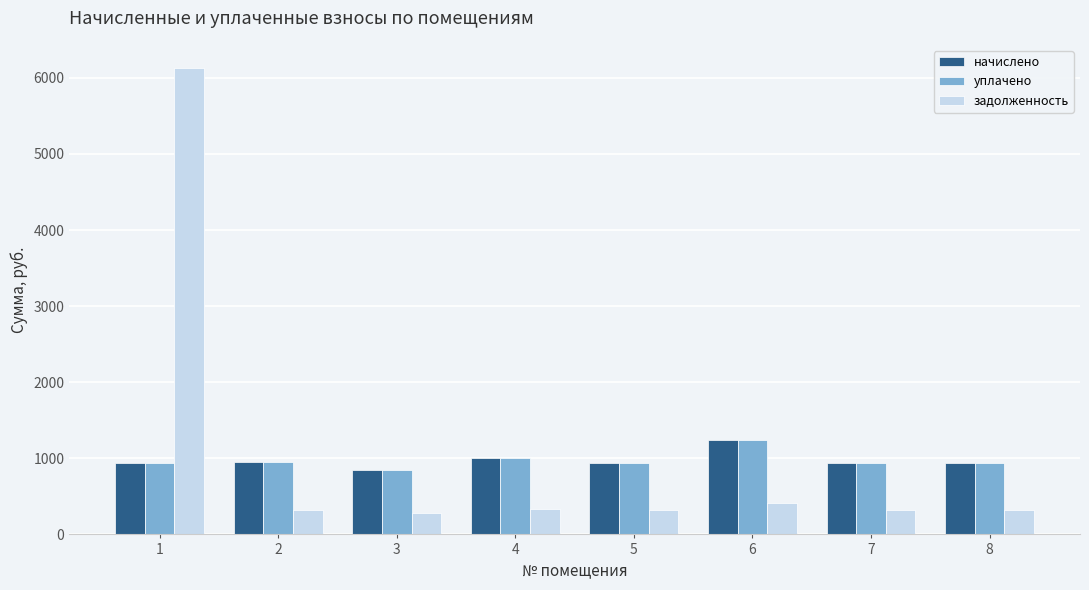

Which series has the largest range (max minus min)?

задолженность